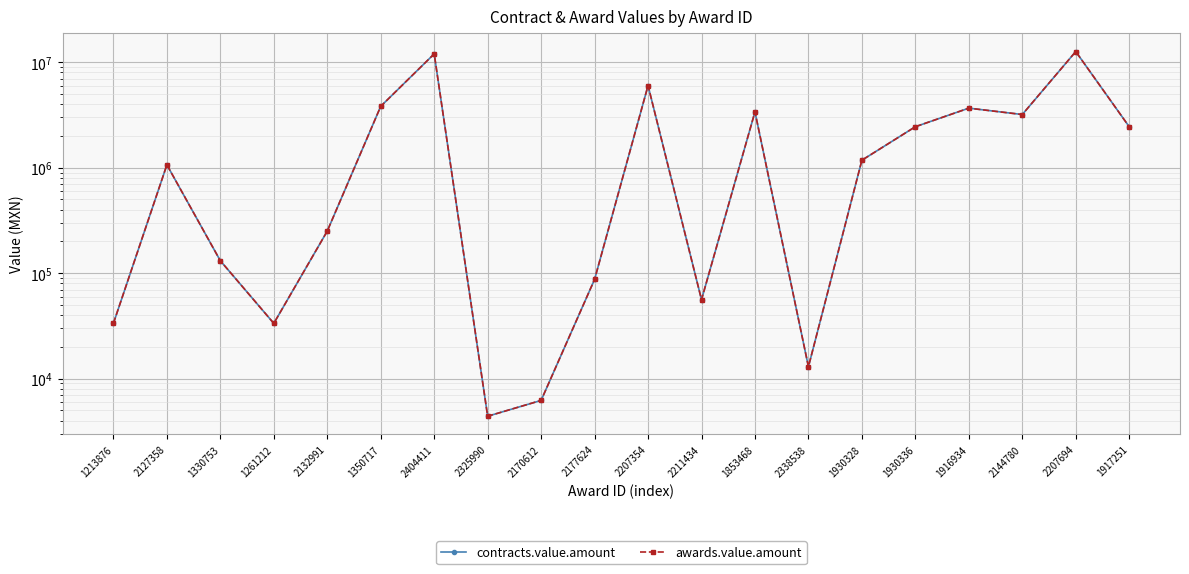

Between 2325990 and 2207354, which series saw the biggest shift?

contracts.value.amount